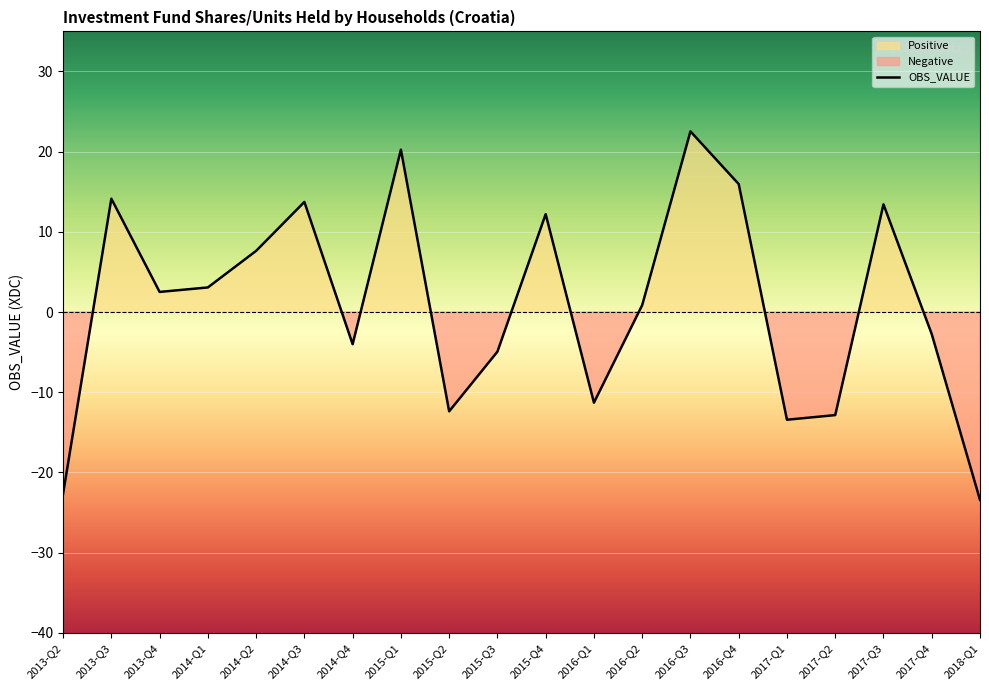

Which category has the highest value across all series?

2016-Q3